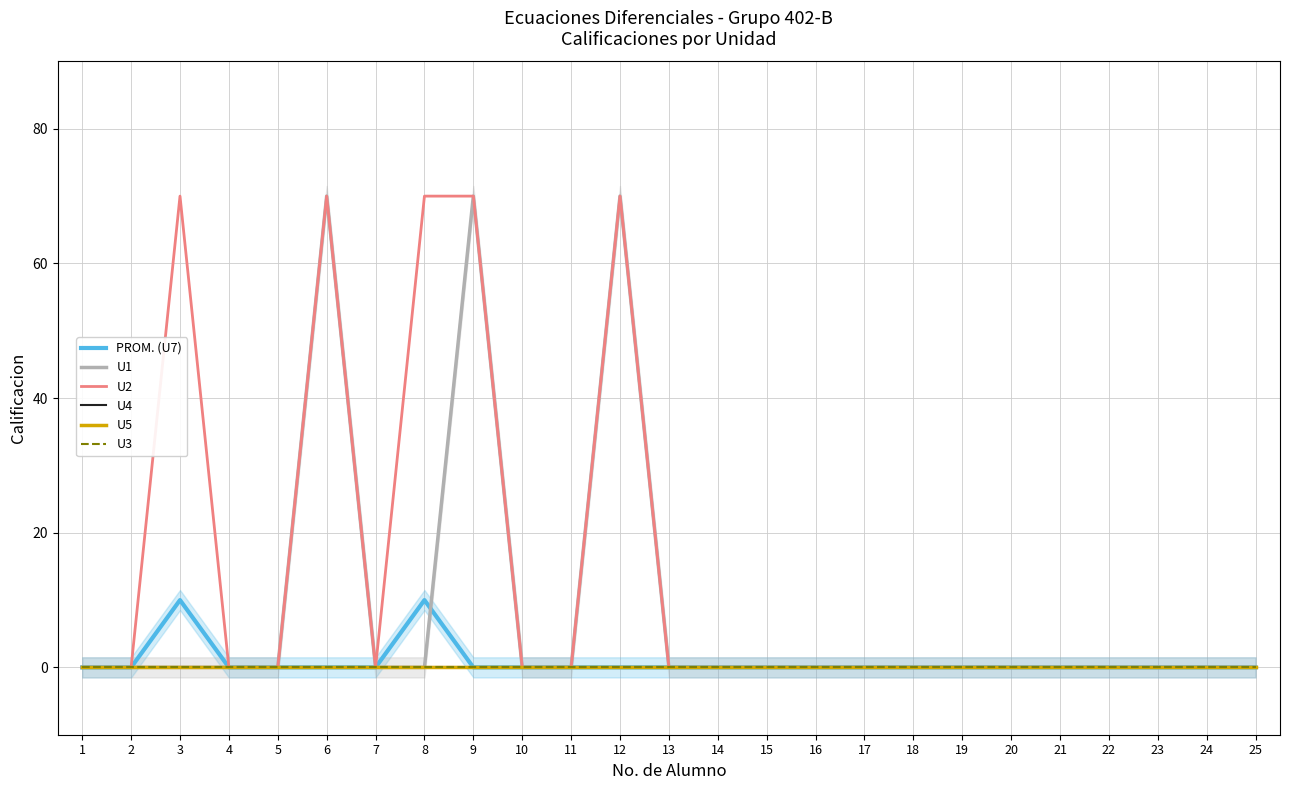

Is the value of U3 at 19 greater than the value of U5 at 23?

No